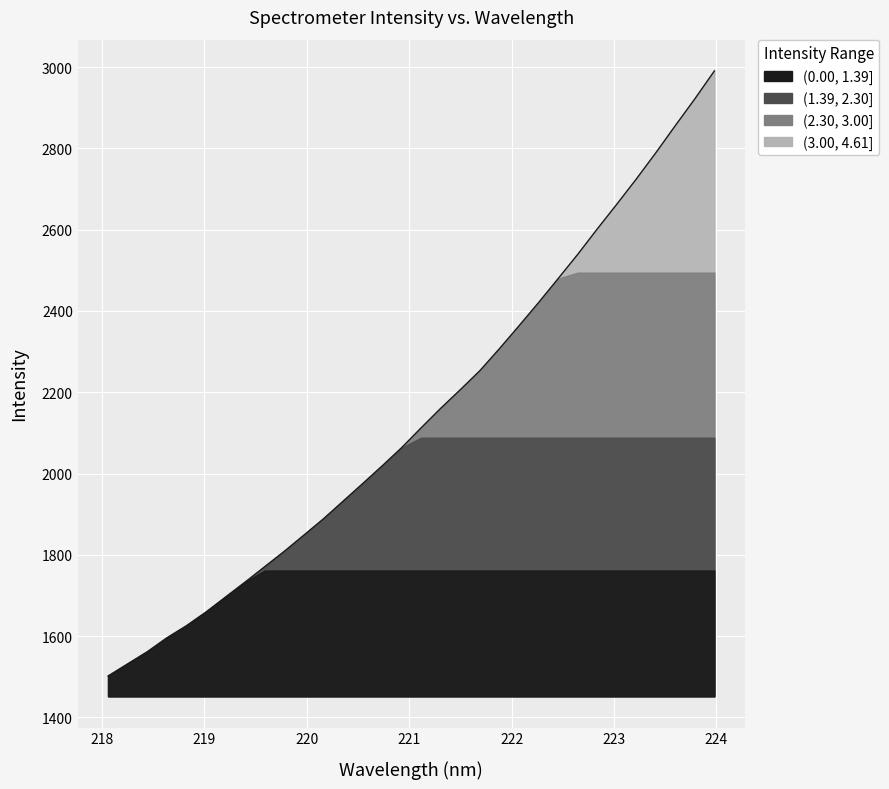

What is the label of the 13th point from the right?

221.6902